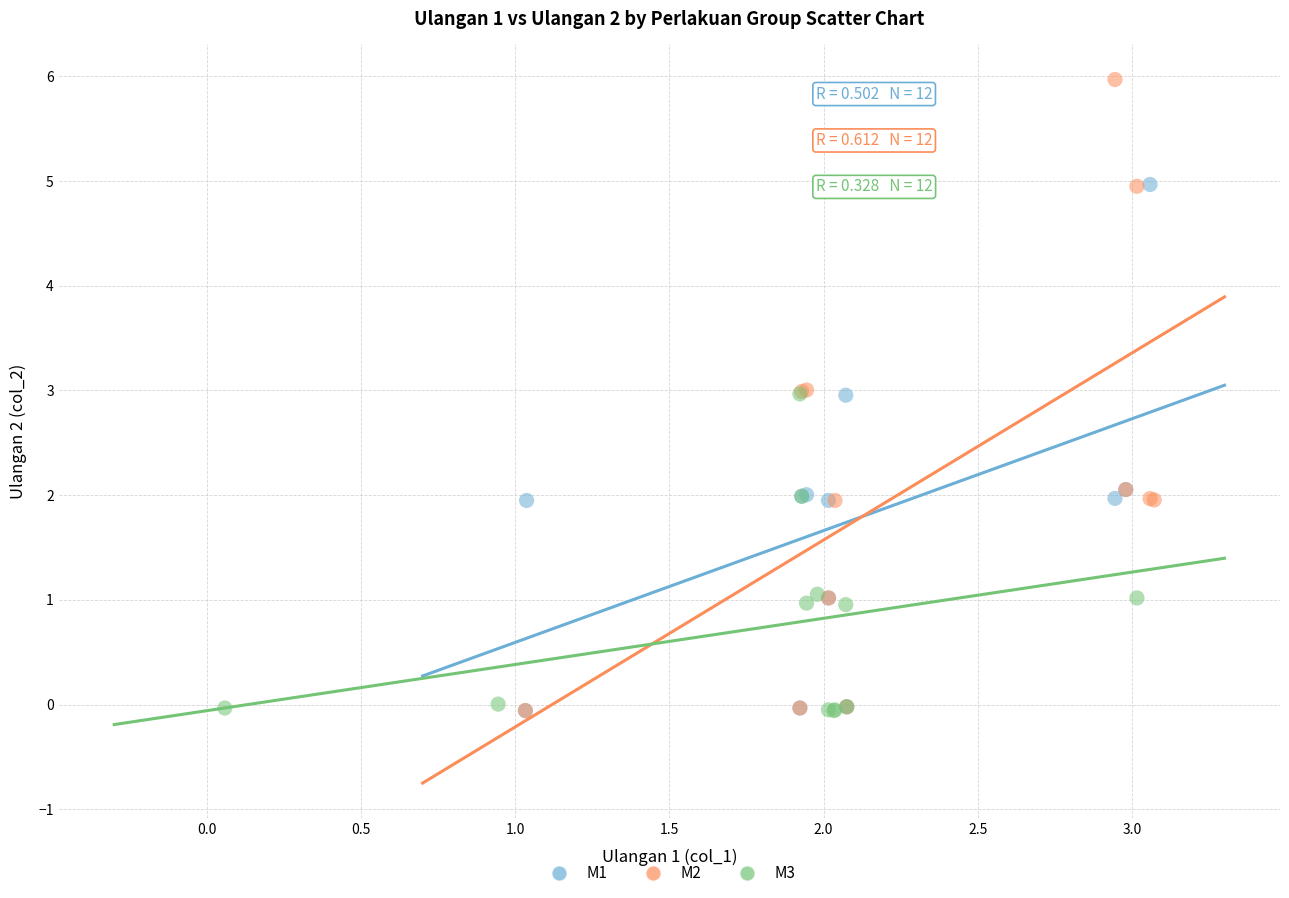

Which series contains the highest Y value?

M2